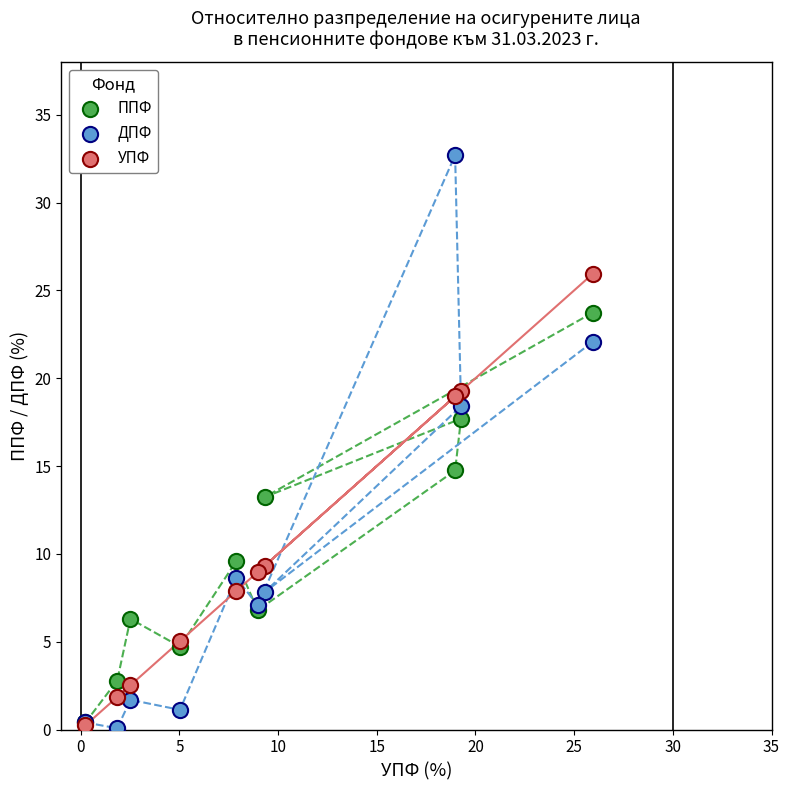

In the ДПФ series, what Y value is closest to 16?

18.4